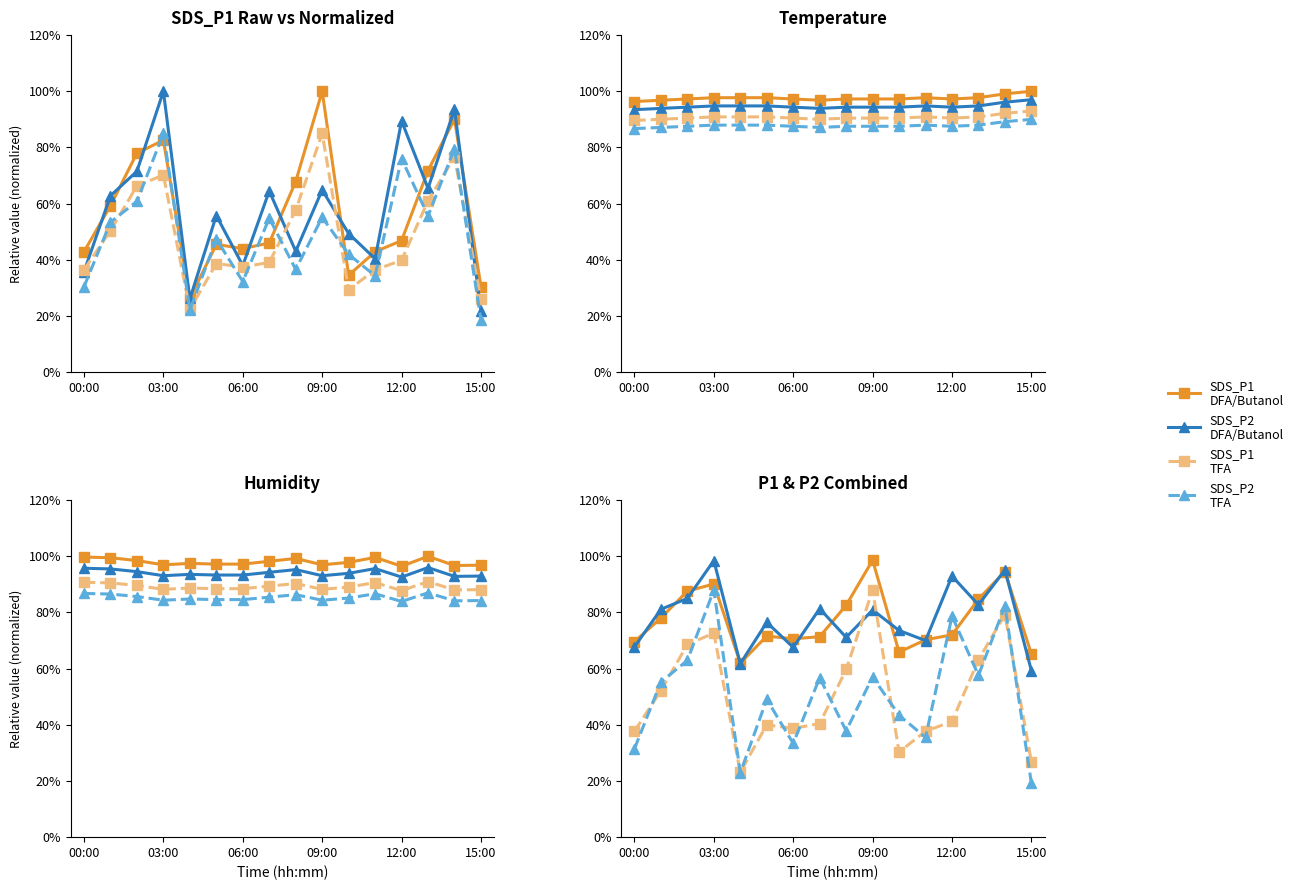

List the labels in order of Temp value, largest first.

15:00, 14:00, 03:00, 04:00, 05:00, 11:00, 13:00, 02:00, 06:00, 08:00, 09:00, 10:00, 12:00, 01:00, 07:00, 00:00